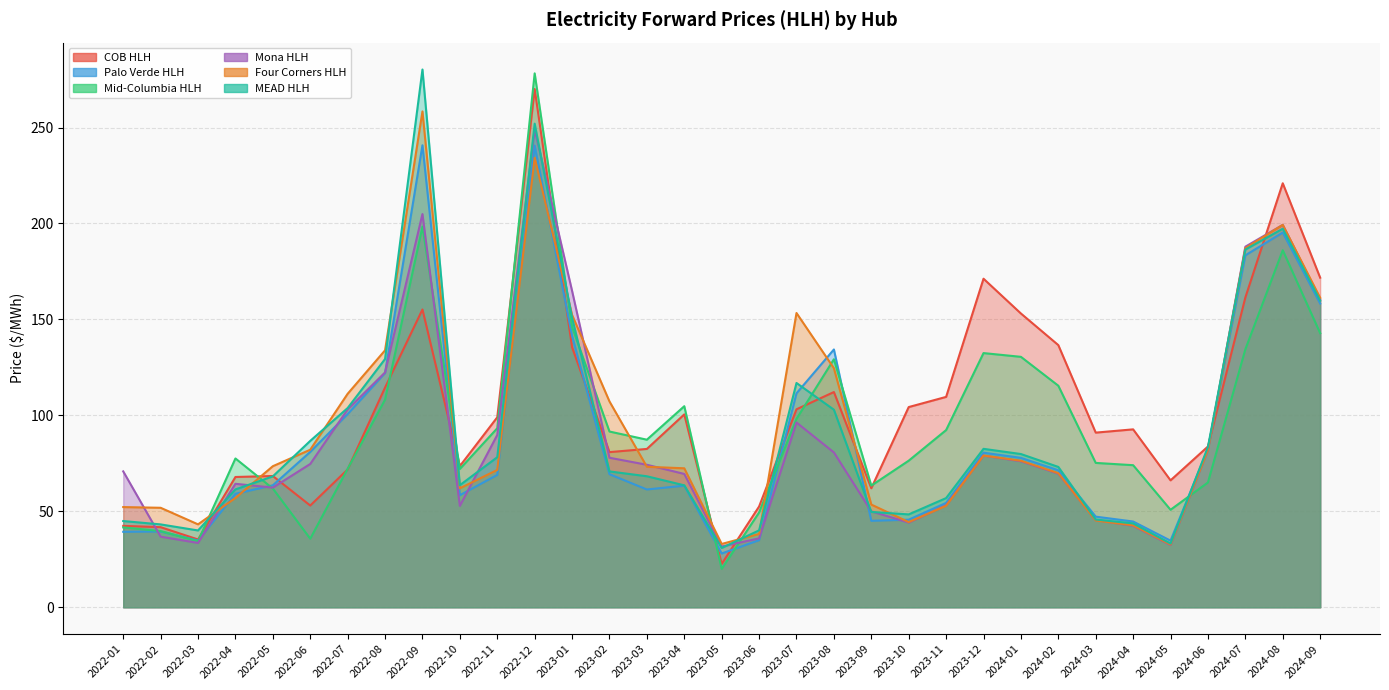

Count the number of categories in the chart.

33